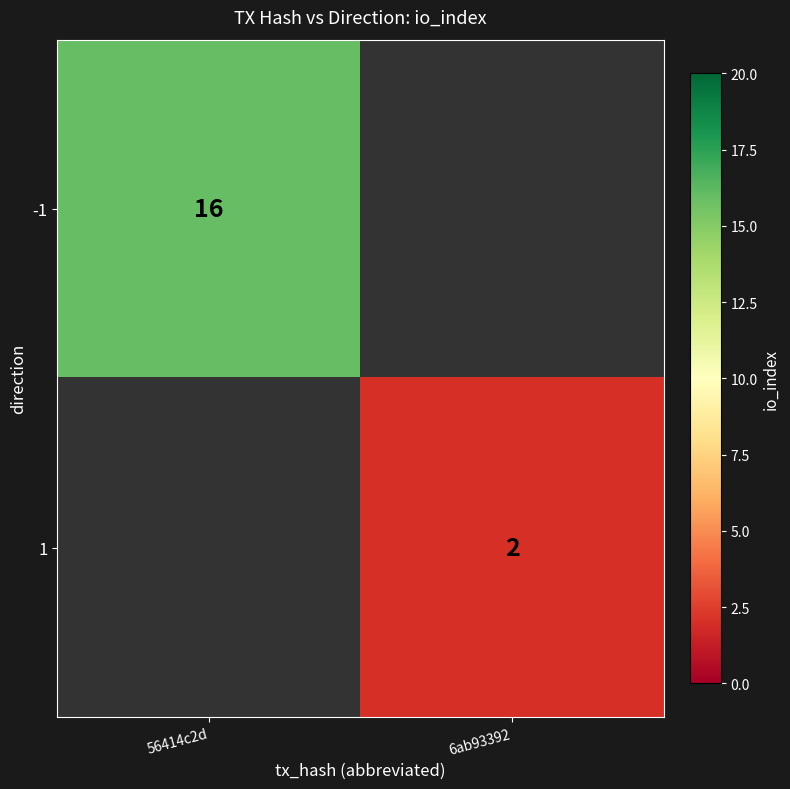

Which label corresponds to the smallest value in the chart?

6ab93392